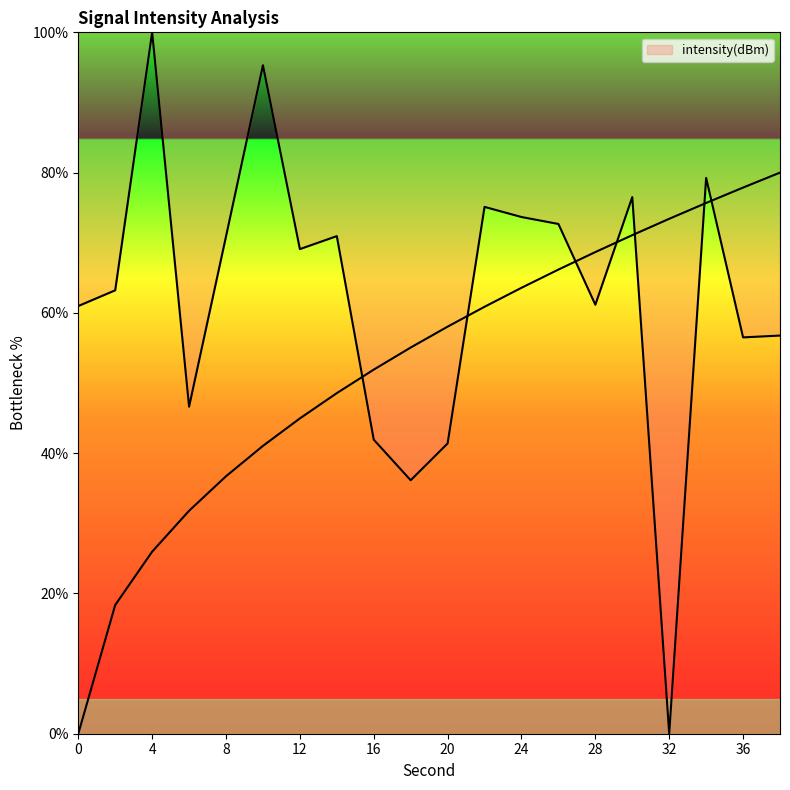

What is the greatest value displayed?

100.0